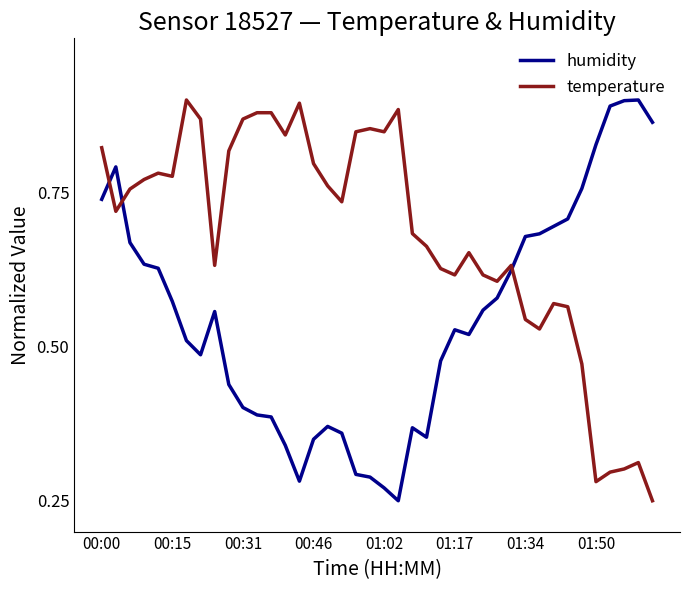

Which series has the largest total across all categories?

temperature